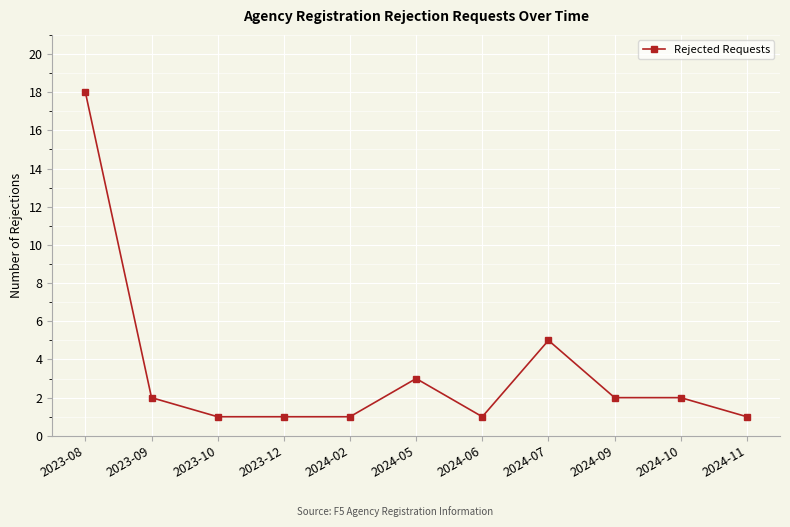

What is the difference between the maximum and second lowest values?

17